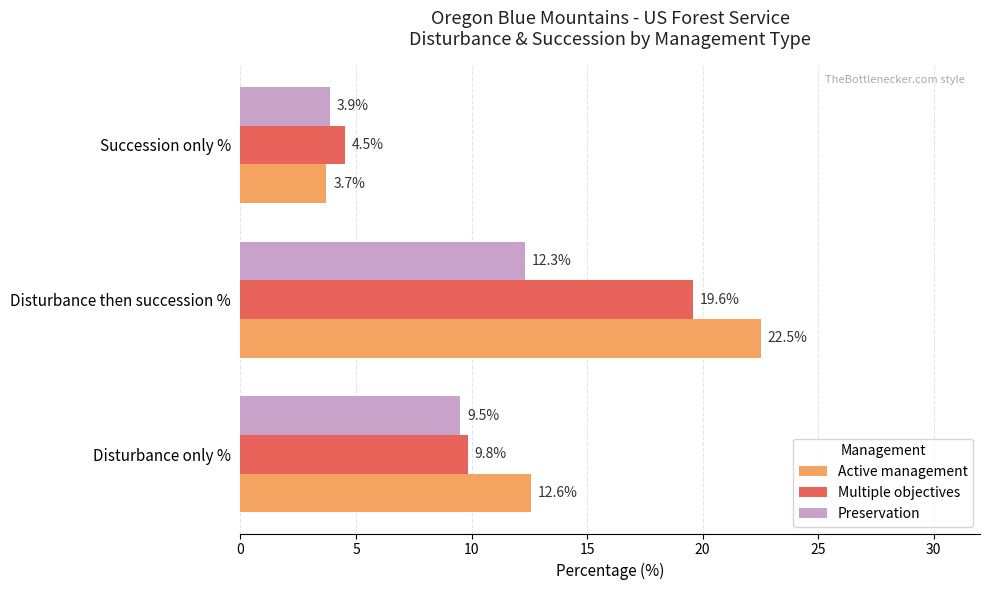

Is it true that Preservation equals 3.9 at Succession only %?

True